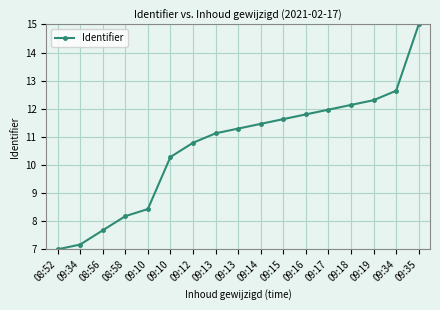

Is this an area chart (filled region under the line)?

No